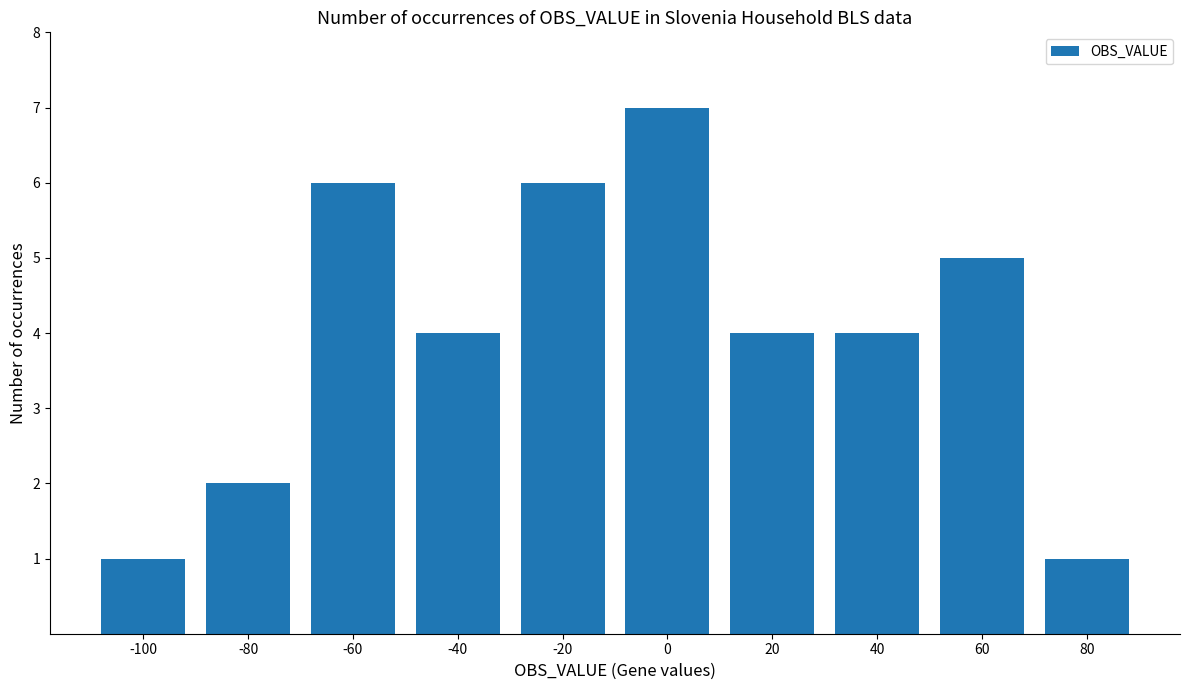

What is the value of the 3rd bar from the left?

6